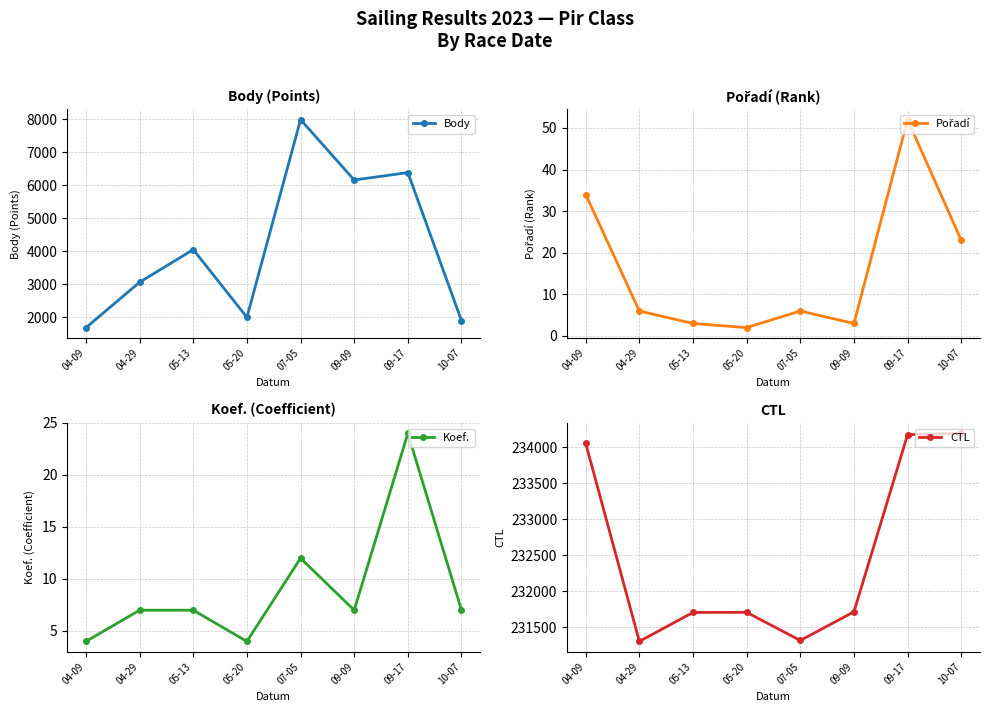

What is the minimum value shown in the chart?

2